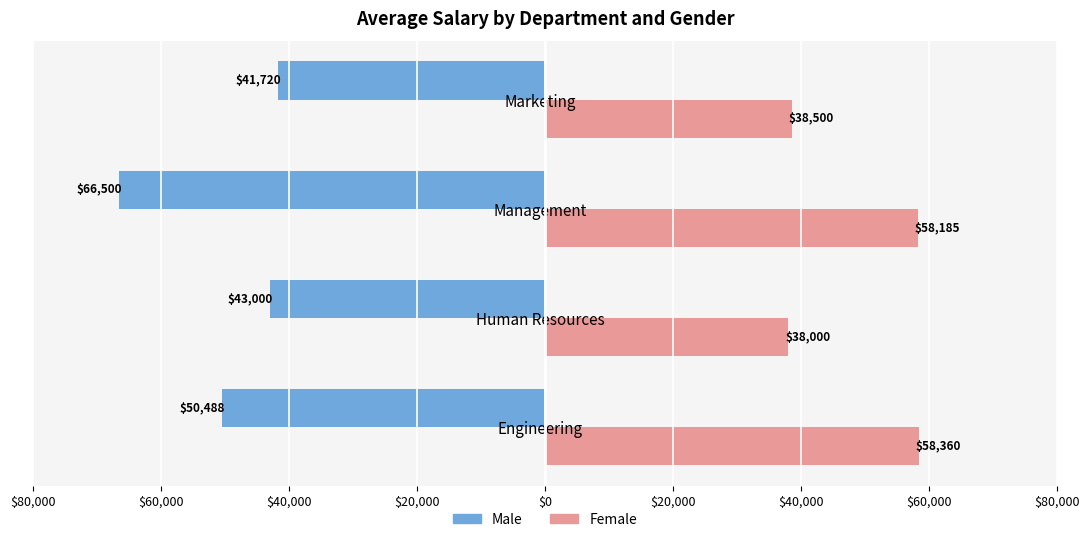

What is the minimum value shown in the chart?

-66500